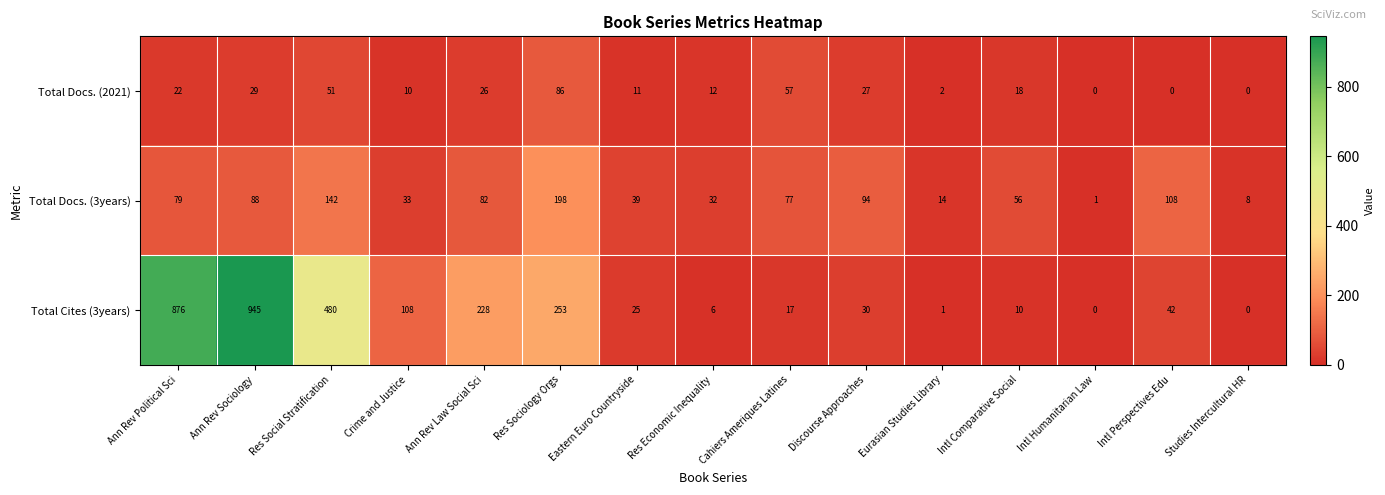

What is the difference between the maximum and minimum values in the Total Docs. (2021) series?

86